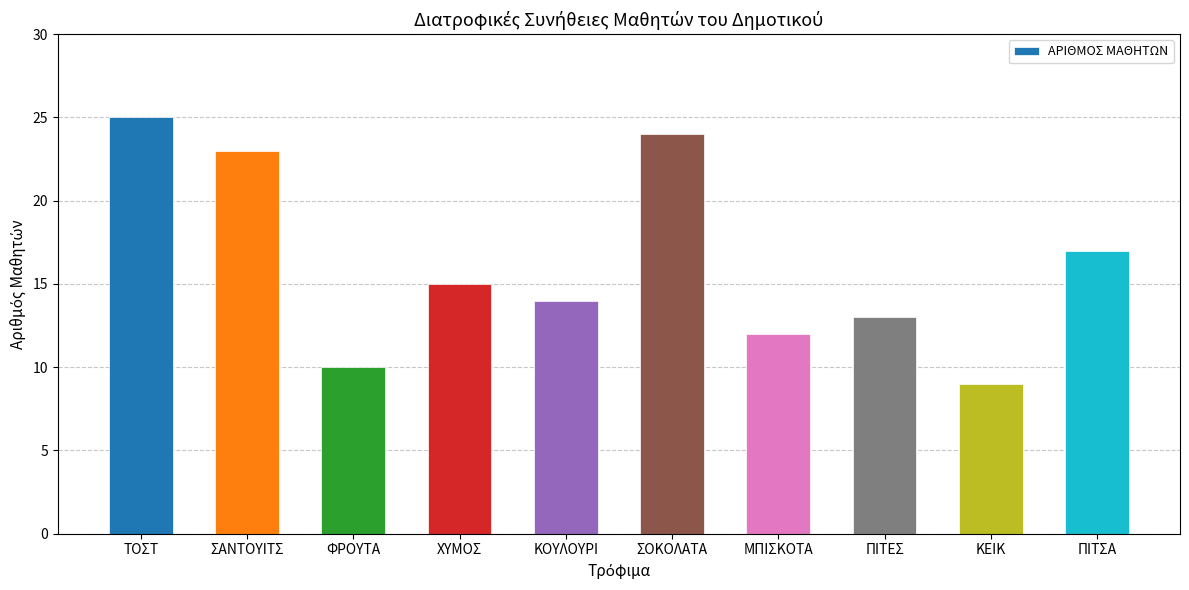

Reading right to left, transcribe all the data shown in this chart.

17	9	13	12	24	14	15	10	23	25